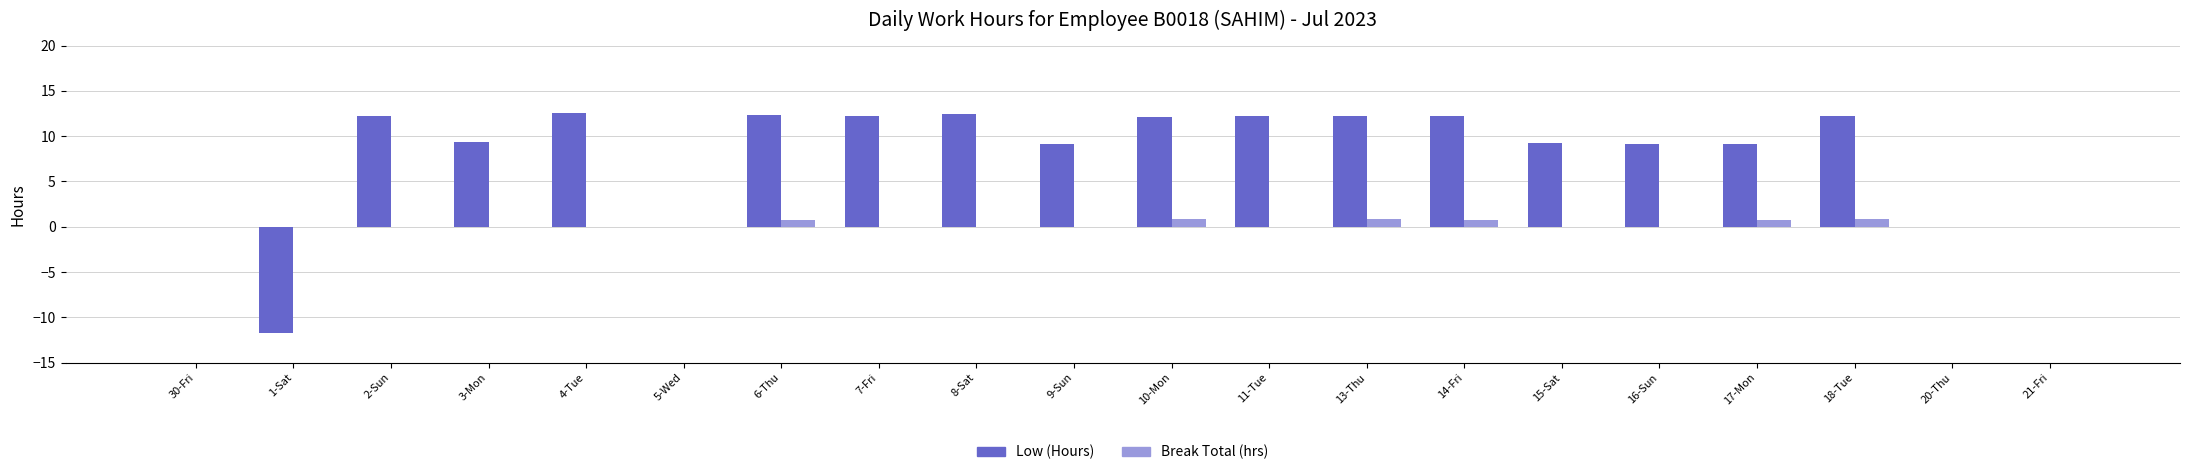

Are the bars horizontal?

No